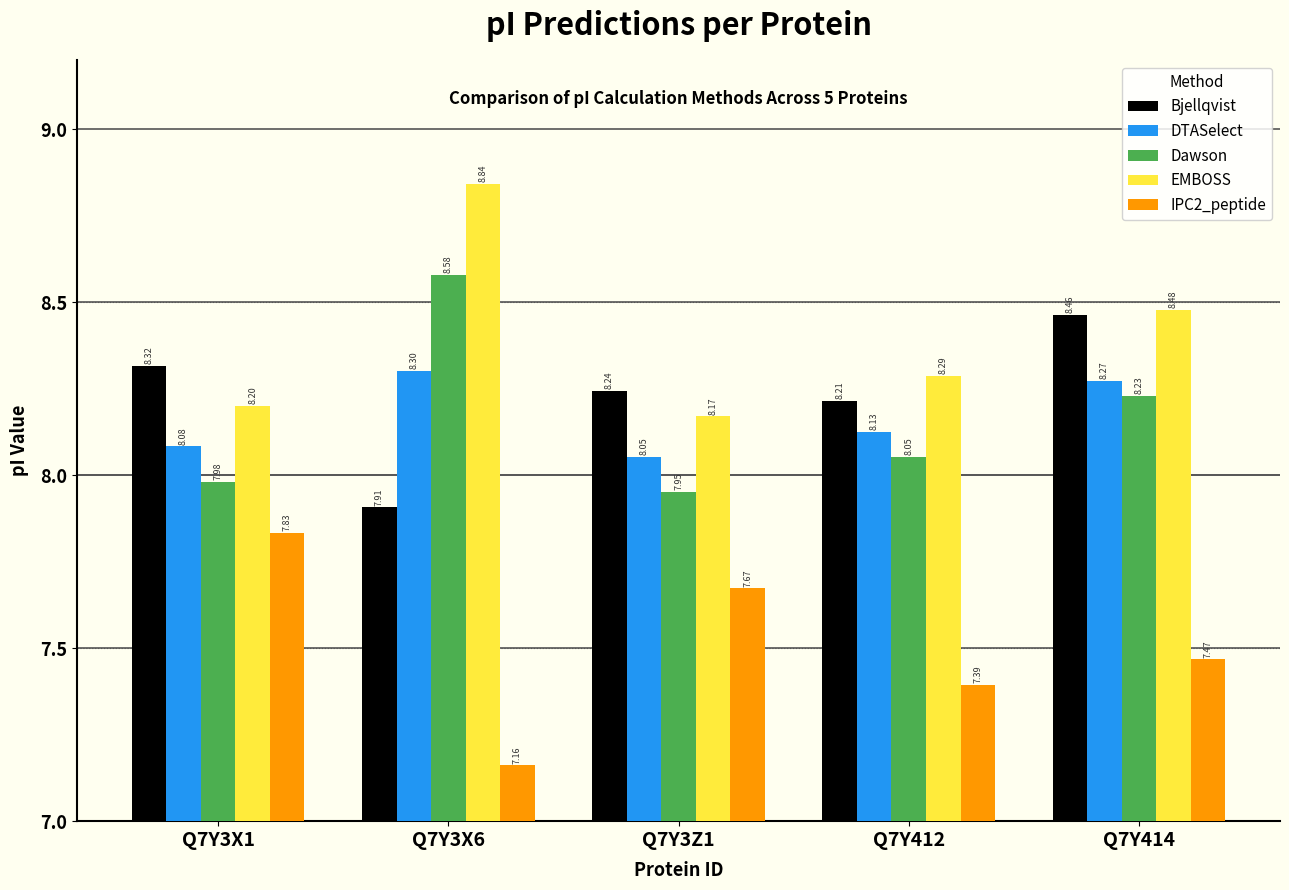

What is the average value of the IPC2_peptide series?

7.5